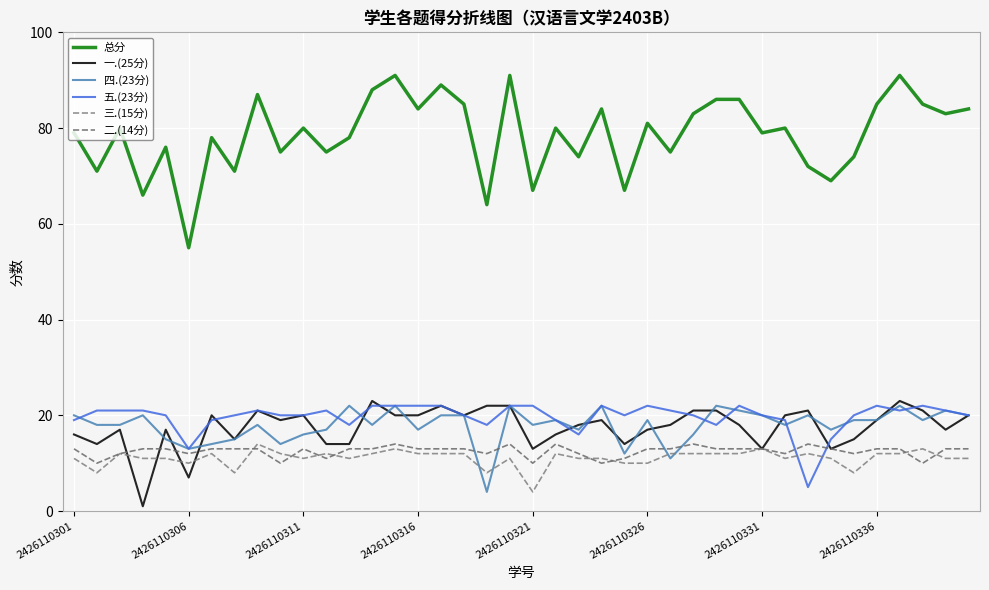

How many series are shown in this chart?

6